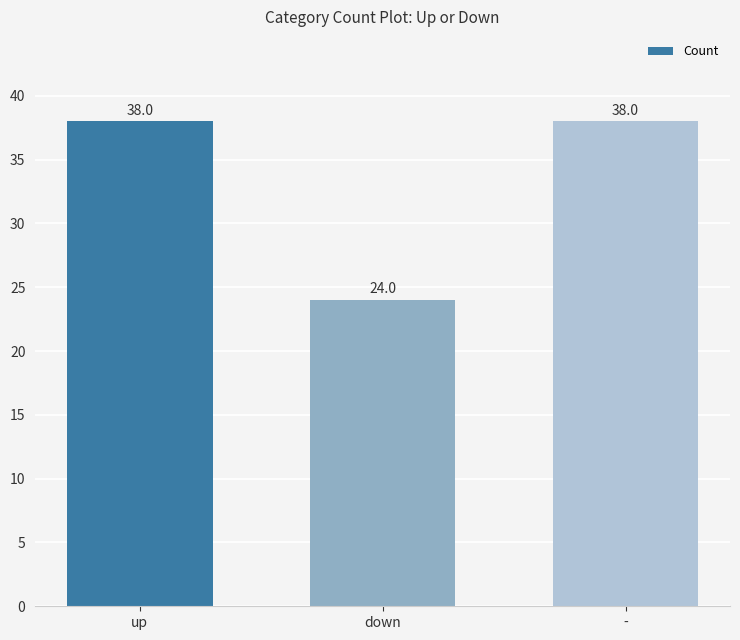

What is the sum of the values at down and up?

62